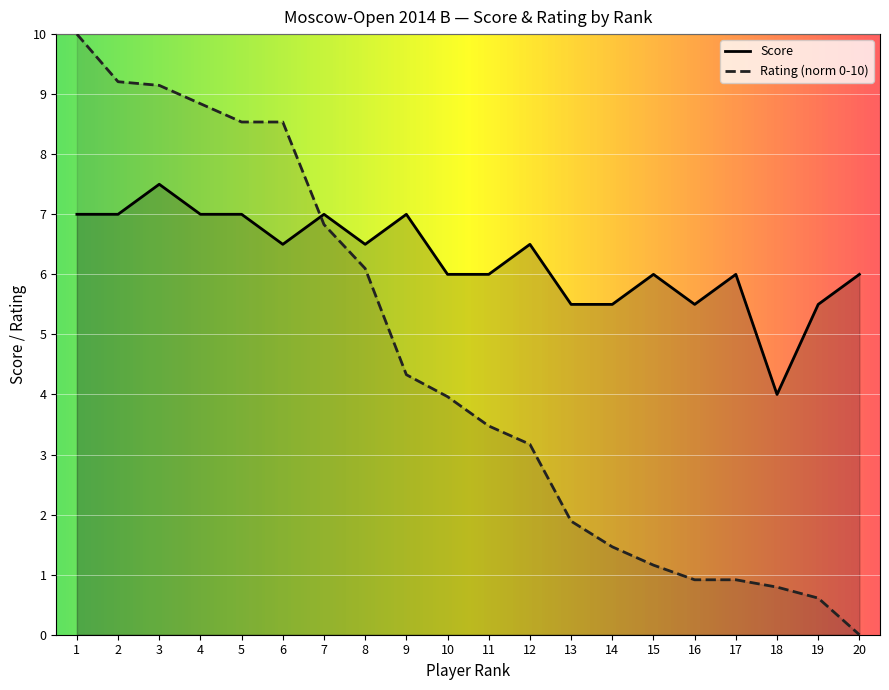

Does the chart display data point markers on the line(s)?

No